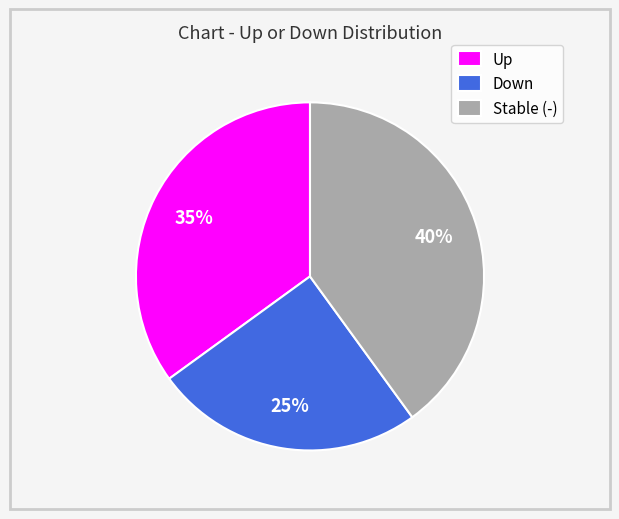

To the nearest percent, what is the difference between the Down and Stable (-) slice percentages?

15%